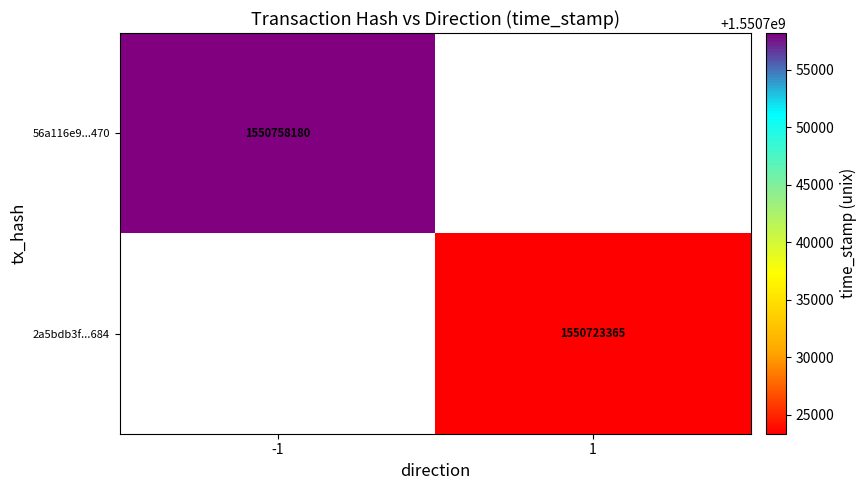

True or false: 2a5bdb3f...684 has a value of 1550723365 at 1.

True